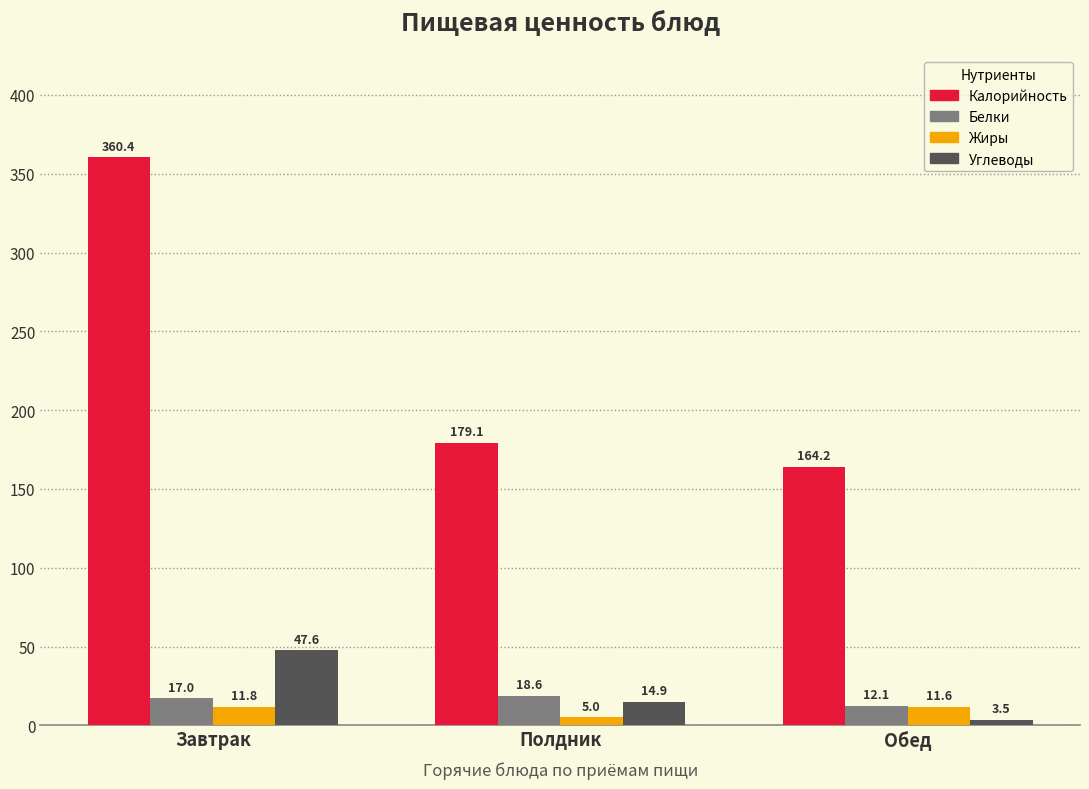

What is the difference between the Углеводы values at Завтрак and Полдник?

32.7